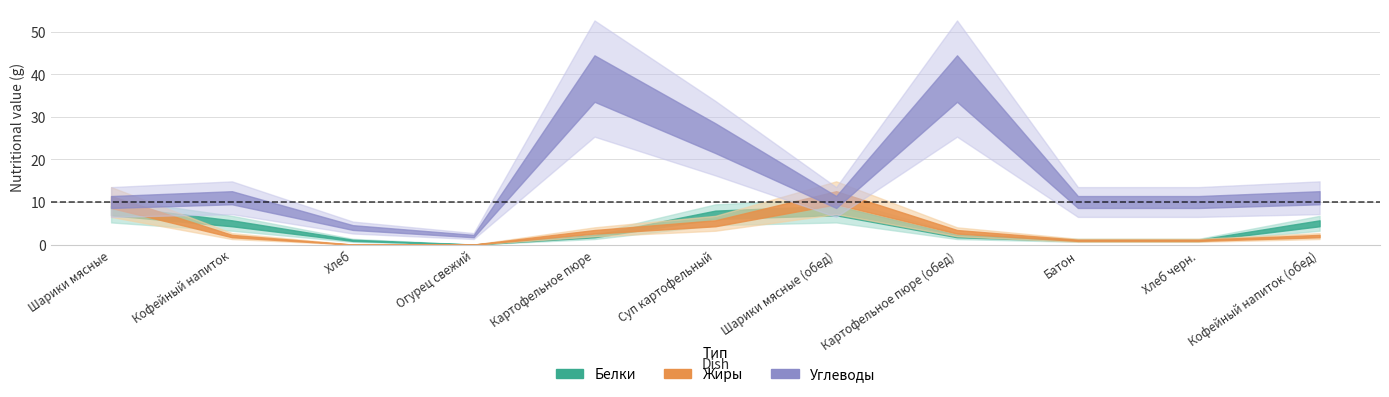

At which category is the sum across all series the highest?

Картофельное пюре